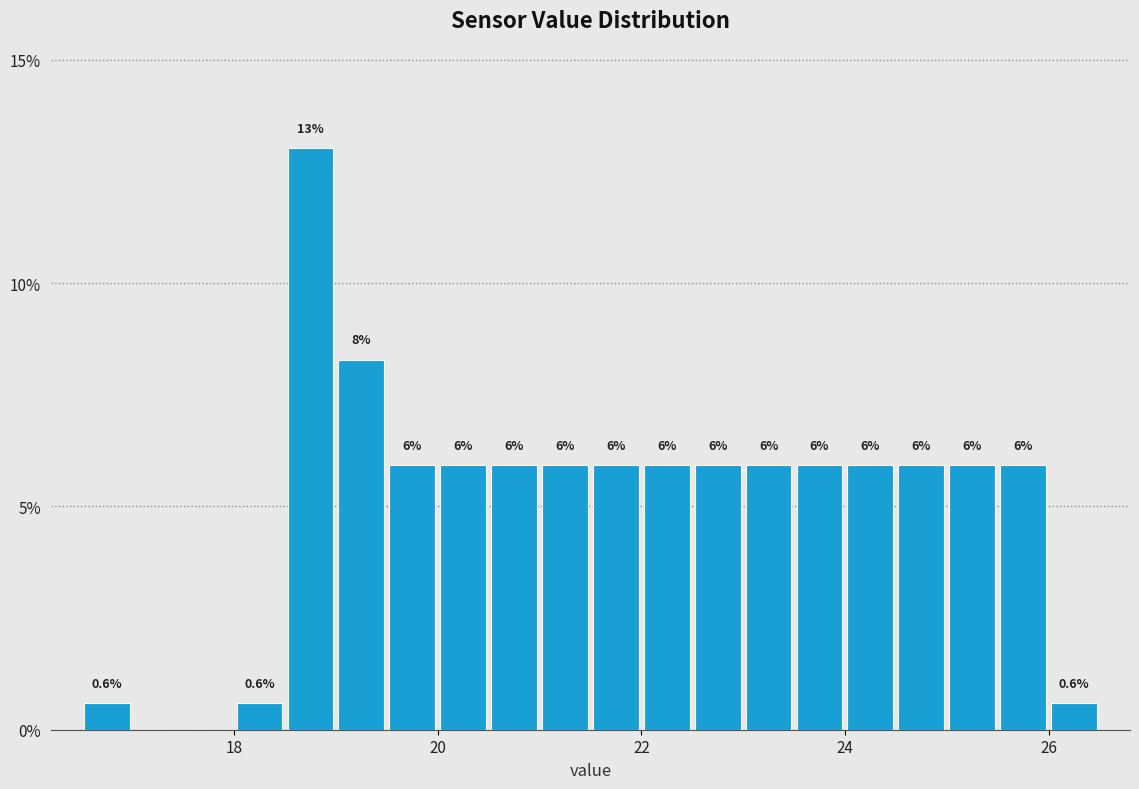

Around what value on the x-axis is the tallest bar? Give the approximate position of its centre, as read against the axis.

18.8